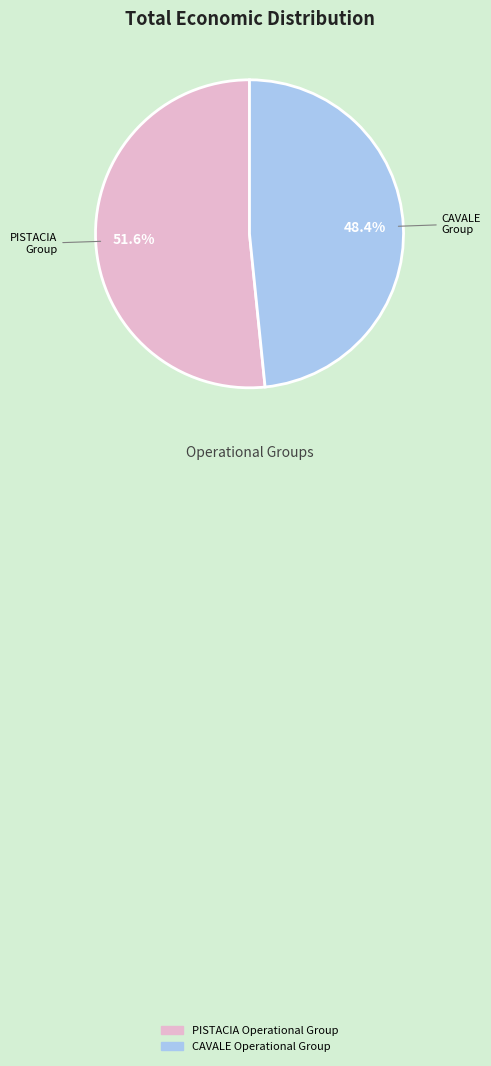

Between PISTACIA Operational Group and CAVALE Operational Group, which is larger?

PISTACIA Operational Group